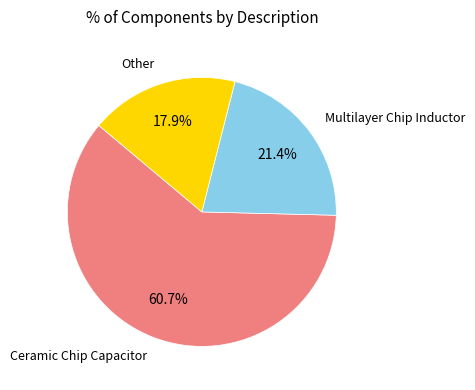

How many segments does this pie chart have?

3